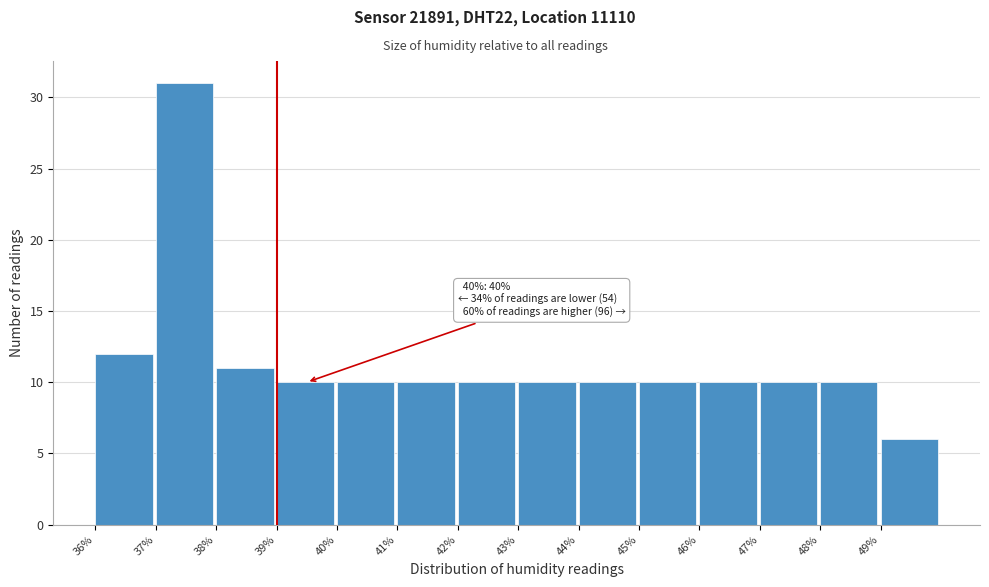

Over which range of the x-axis is the bar tallest?

37 to 38